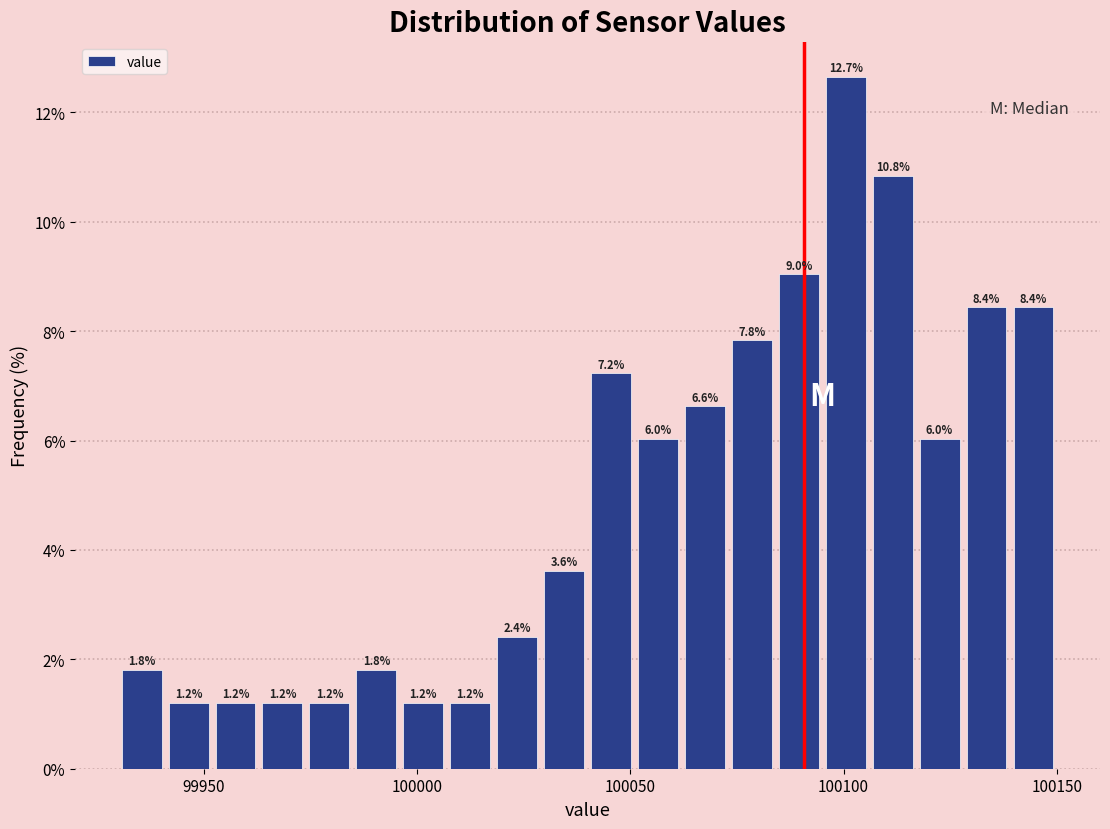

Around what value on the x-axis is the tallest bar? Give the approximate position of its centre, as read against the axis.

100100